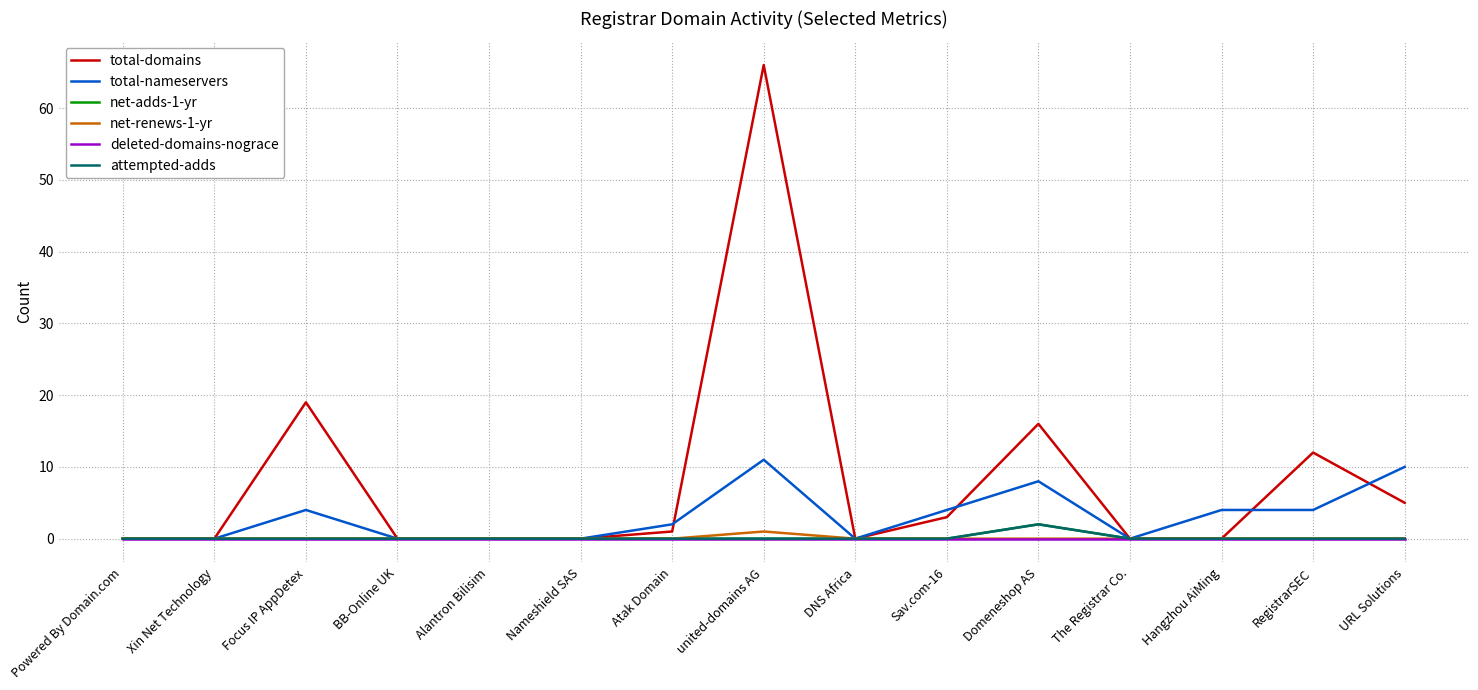

Does the chart have visible grid lines?

Yes